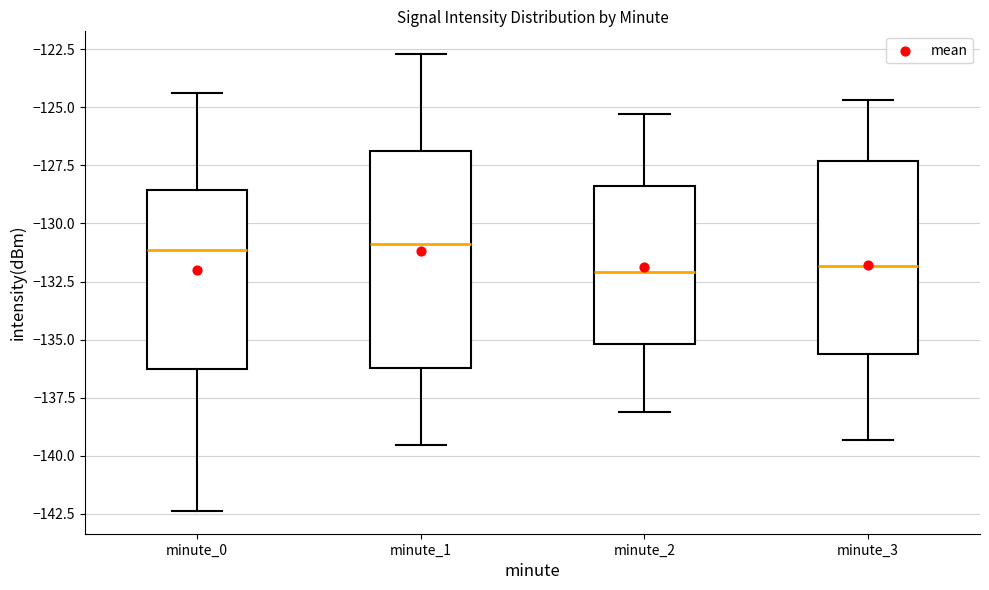

Where does the lower whisker of the box for minute_1 end on the y-axis? The values are not printed on the chart, so give them approximately, as read against the axis.

-139.5